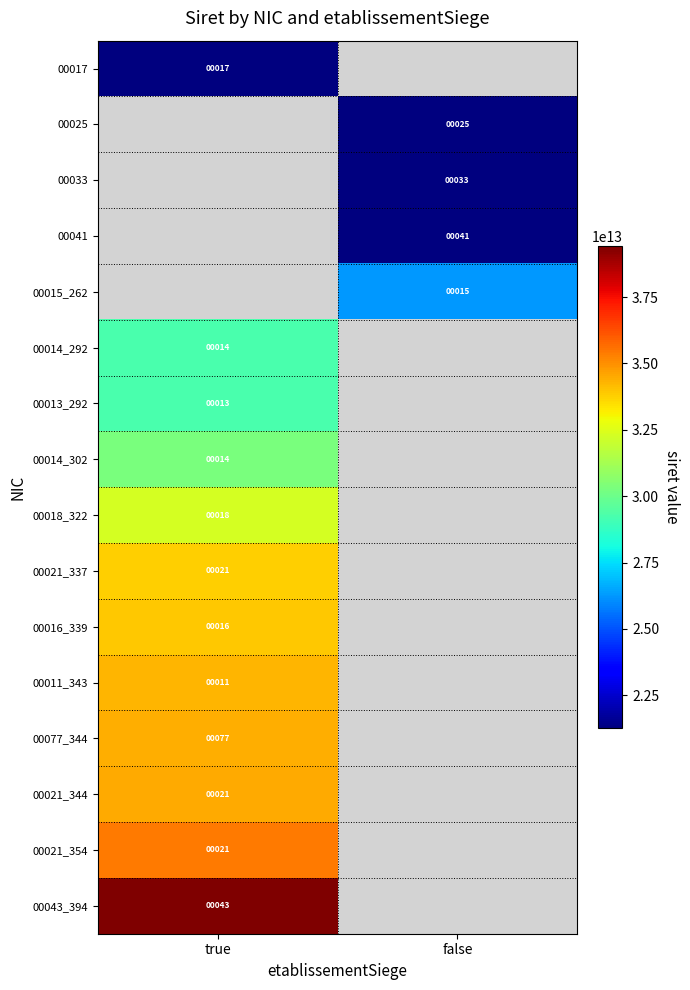

Is it true that 00021_337 equals 21 at true?

True